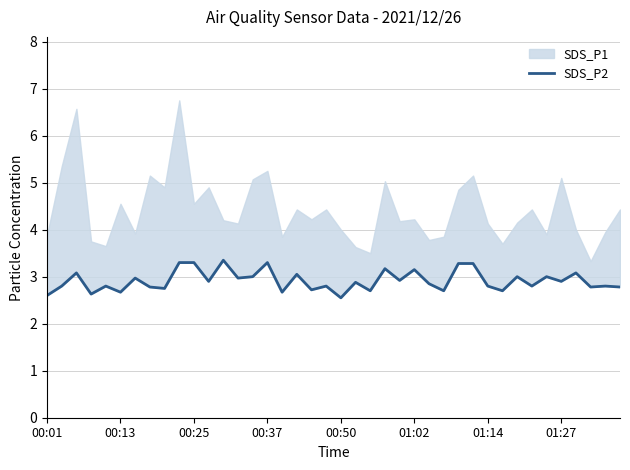

How many data points does each series have?

40